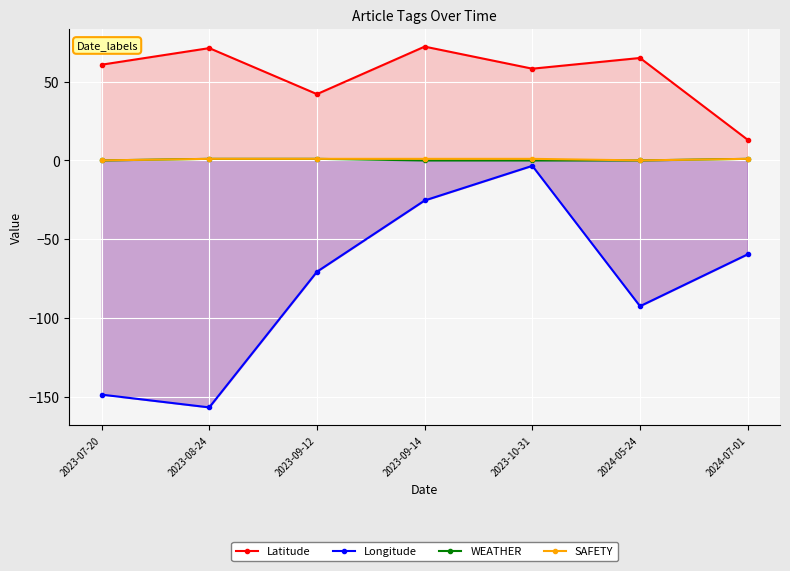

True or false: Latitude and WEATHER intersect in this chart.

False